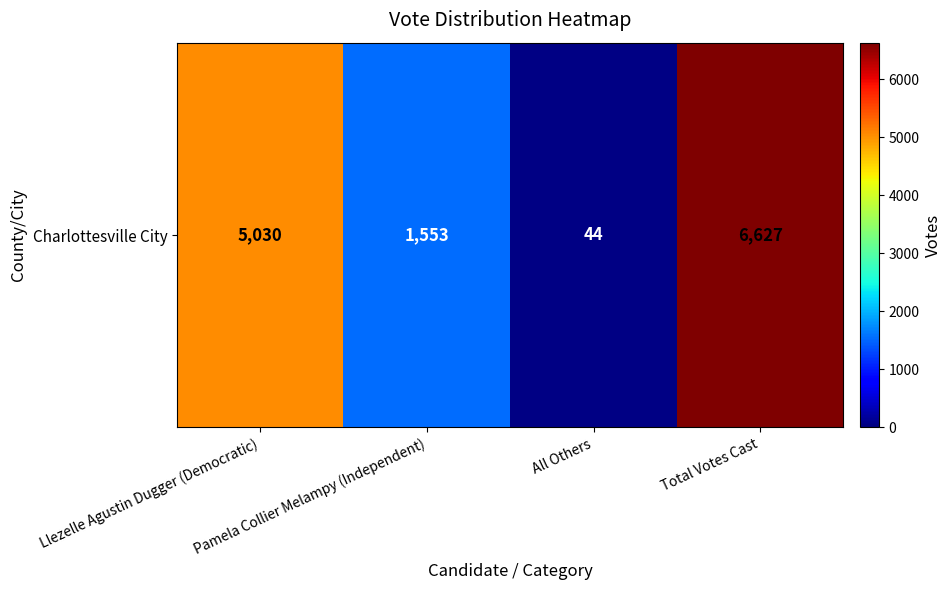

Rank the categories by value from lowest to highest.

All Others, Pamela Collier Melampy (Independent), Llezelle Agustin Dugger (Democratic), Total Votes Cast